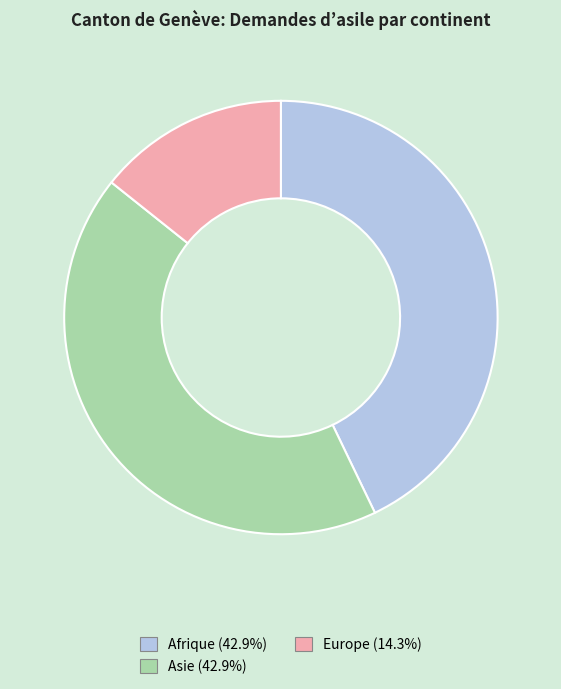

Is there any slice that represents more than half of the pie?

No